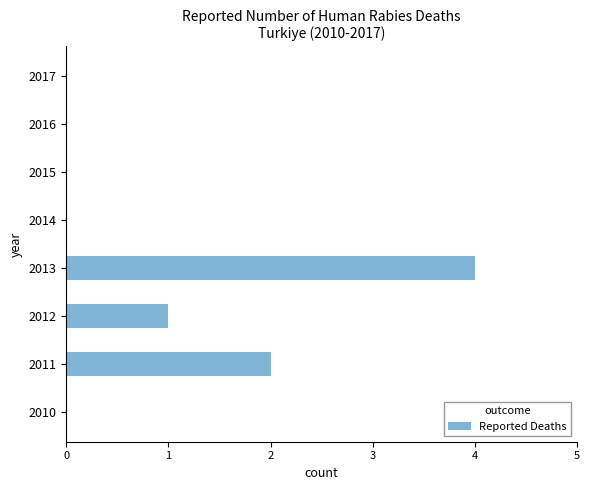

What is the change in value from 2013 to 2017?

-4